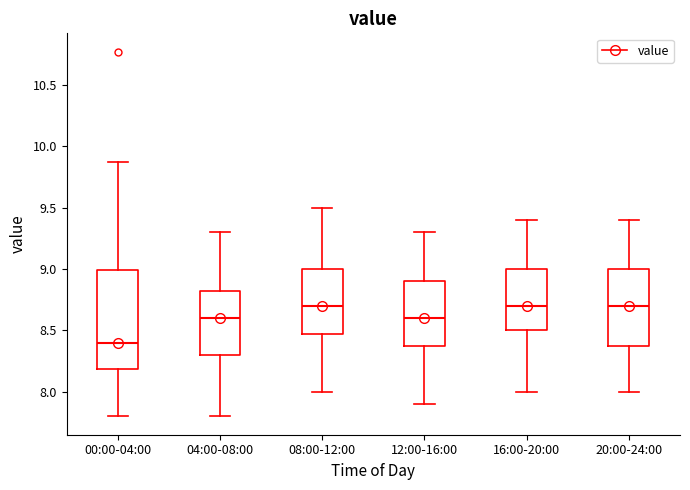

Reading left to right, read every box against the y-axis: the position of its median line, the range the box covers, and the ends of its whiskers. The values are not printed on the chart, so give them approximately, as read against the axis.

00:00-04:00: median 8.40, box 8.20 to 9.00, whiskers 7.80 to 9.85
04:00-08:00: median 8.60, box 8.30 to 8.85, whiskers 7.80 to 9.30
08:00-12:00: median 8.70, box 8.50 to 9.00, whiskers 8.00 to 9.50
12:00-16:00: median 8.60, box 8.40 to 8.90, whiskers 7.90 to 9.30
16:00-20:00: median 8.70, box 8.50 to 9.00, whiskers 8.00 to 9.40
20:00-24:00: median 8.70, box 8.40 to 9.00, whiskers 8.00 to 9.40